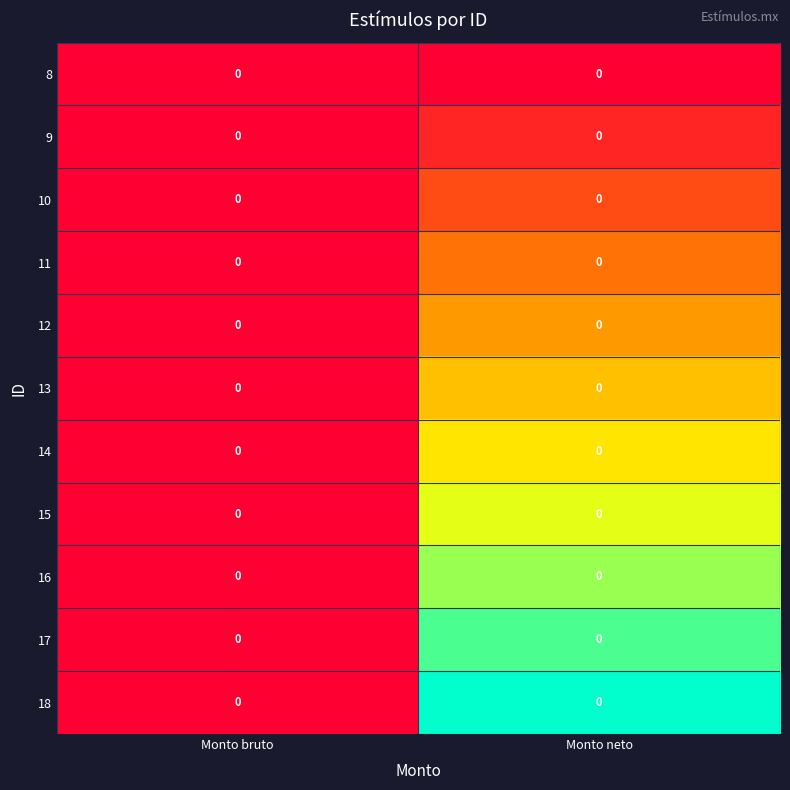

The value of 9 at Monto neto is 0.0. True or false?

False